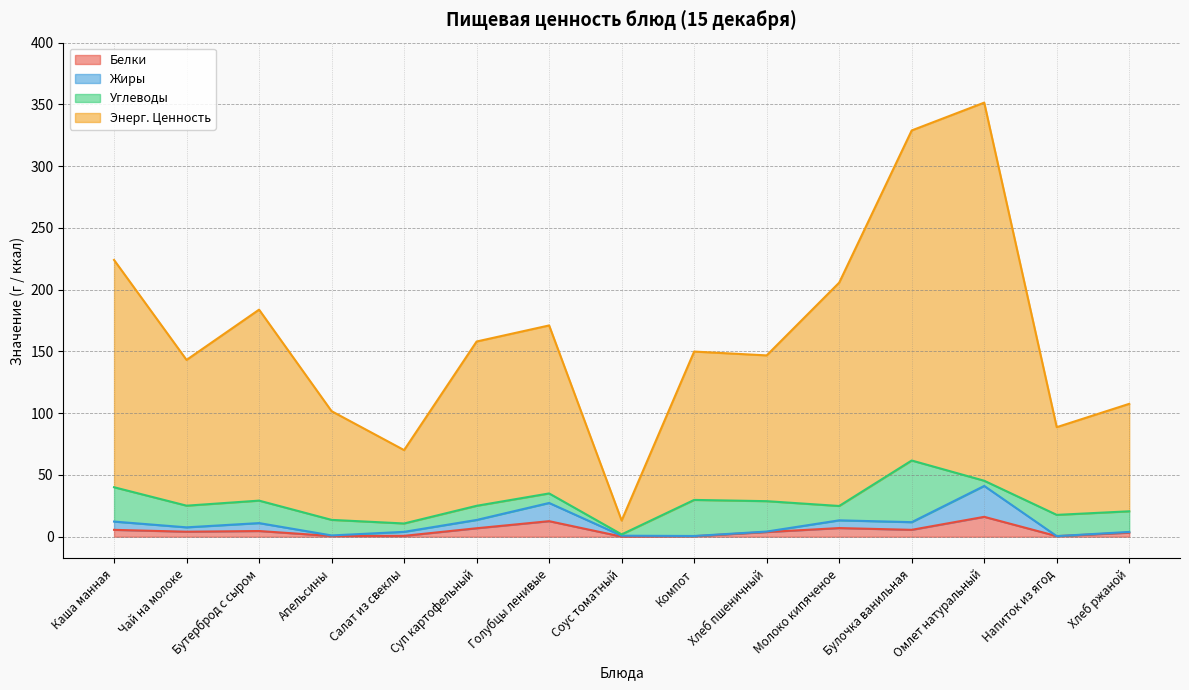

True or false: Энерг. Ценность and Белки cross at least once.

False